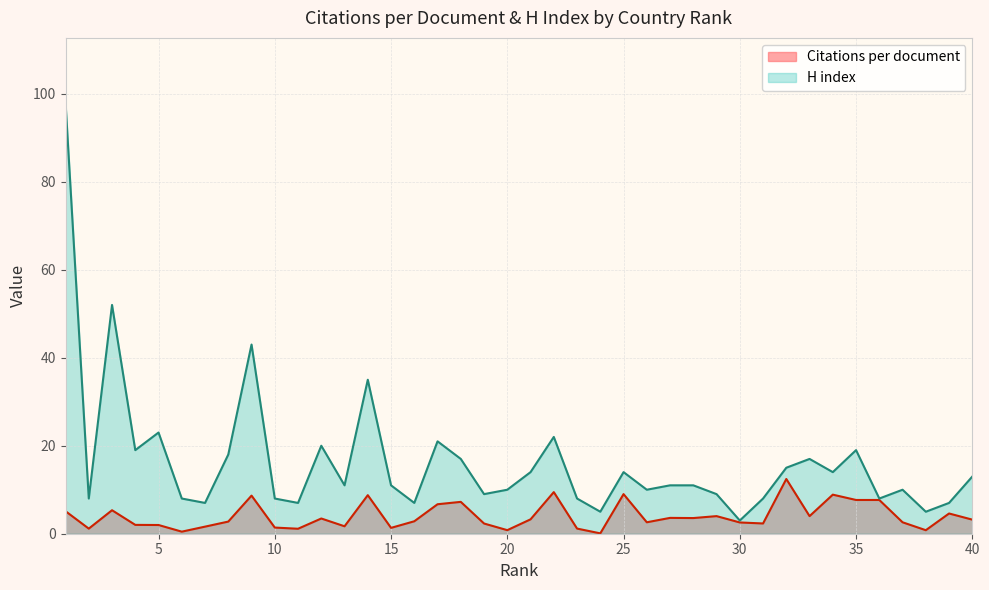

Reading left to right, transcribe all the data shown in this chart.

Citations per document: 1=5.1	2=1.2	3=5.3	4=2.0	5=2.0	6=0.5	7=1.6	8=2.8	9=8.7	10=1.4	11=1.1	12=3.5	13=1.7	14=8.8	15=1.3	16=2.8	17=6.7	18=7.2	19=2.3	20=0.8	21=3.3	22=9.5	23=1.2	24=0.1	25=9.0	26=2.6	27=3.6	28=3.6	29=4.0	30=2.6	31=2.3	32=12.4	33=4.0	34=8.9	35=7.7	36=7.7	37=2.6	38=0.8	39=4.6	40=3.2
H index: 1=98.0	2=8.0	3=52.0	4=19.0	5=23.0	6=8.0	7=7.0	8=18.0	9=43.0	10=8.0	11=7.0	12=20.0	13=11.0	14=35.0	15=11.0	16=7.0	17=21.0	18=17.0	19=9.0	20=10.0	21=14.0	22=22.0	23=8.0	24=5.0	25=14.0	26=10.0	27=11.0	28=11.0	29=9.0	30=3.0	31=8.0	32=15.0	33=17.0	34=14.0	35=19.0	36=8.0	37=10.0	38=5.0	39=7.0	40=13.0